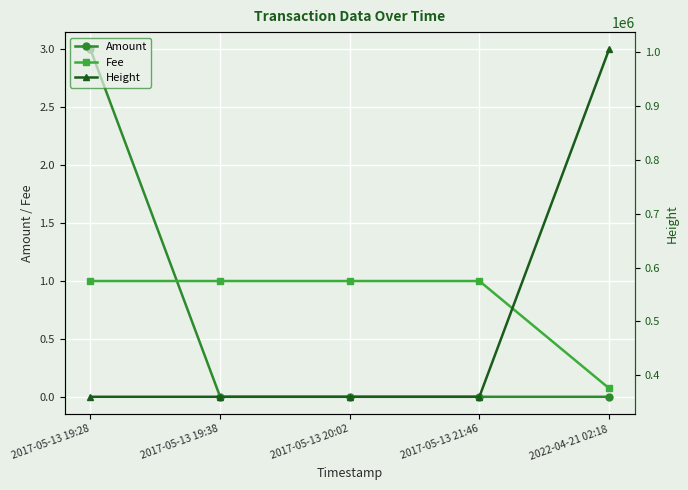

Reading right to left, extract all data points from this chart.

Amount: 2022-04-21 02:18=0.0	2017-05-13 21:46=0.0	2017-05-13 20:02=0.0	2017-05-13 19:38=0.0	2017-05-13 19:28=3.0
Fee: 2022-04-21 02:18=0.1	2017-05-13 21:46=1.0	2017-05-13 20:02=1.0	2017-05-13 19:38=1.0	2017-05-13 19:28=1.0
Height: 2022-04-21 02:18=1005560.0	2017-05-13 21:46=359649.0	2017-05-13 20:02=359633.0	2017-05-13 19:38=359632.0	2017-05-13 19:28=359625.0